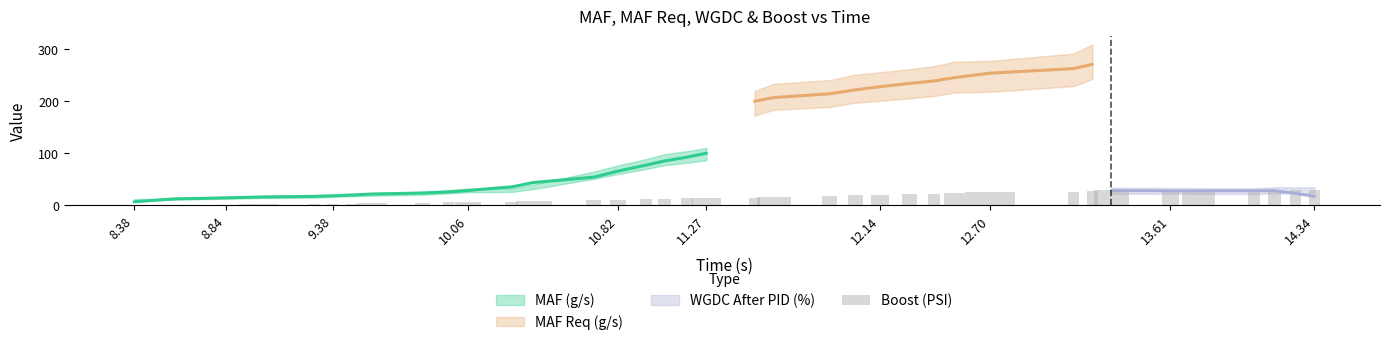

The value at 31 is 9.6. True or false?

False